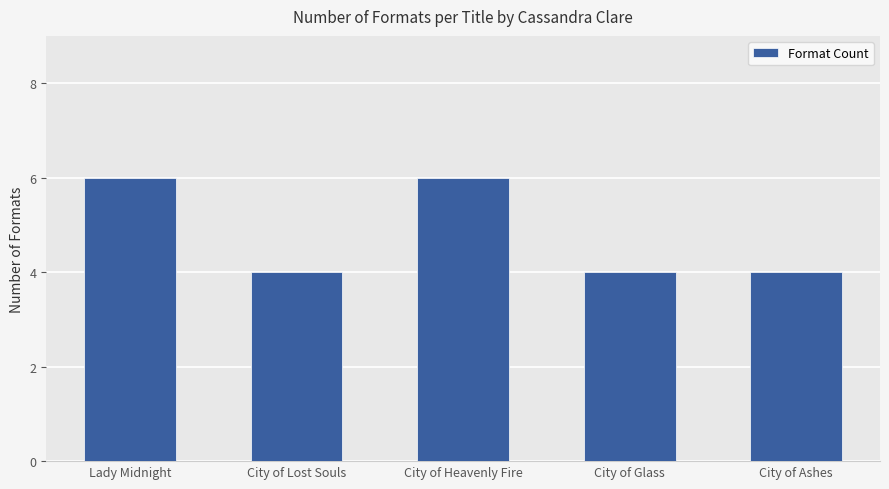

What is the sum of the values at City of Heavenly Fire and Lady Midnight?

12